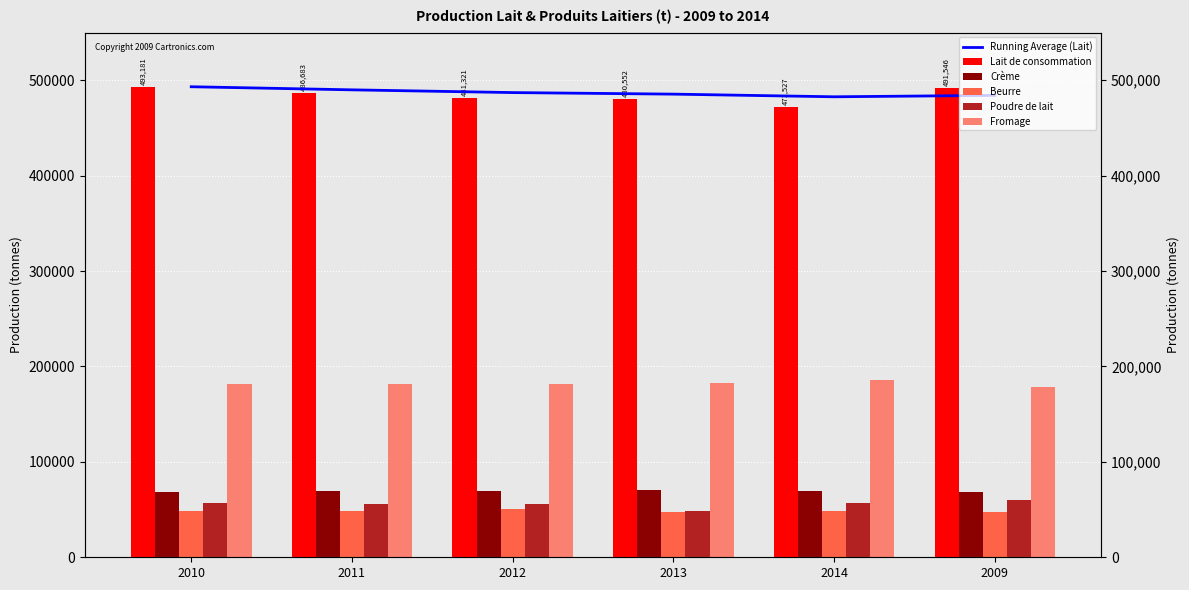

What is the label of the 3rd bar from the right?

2013